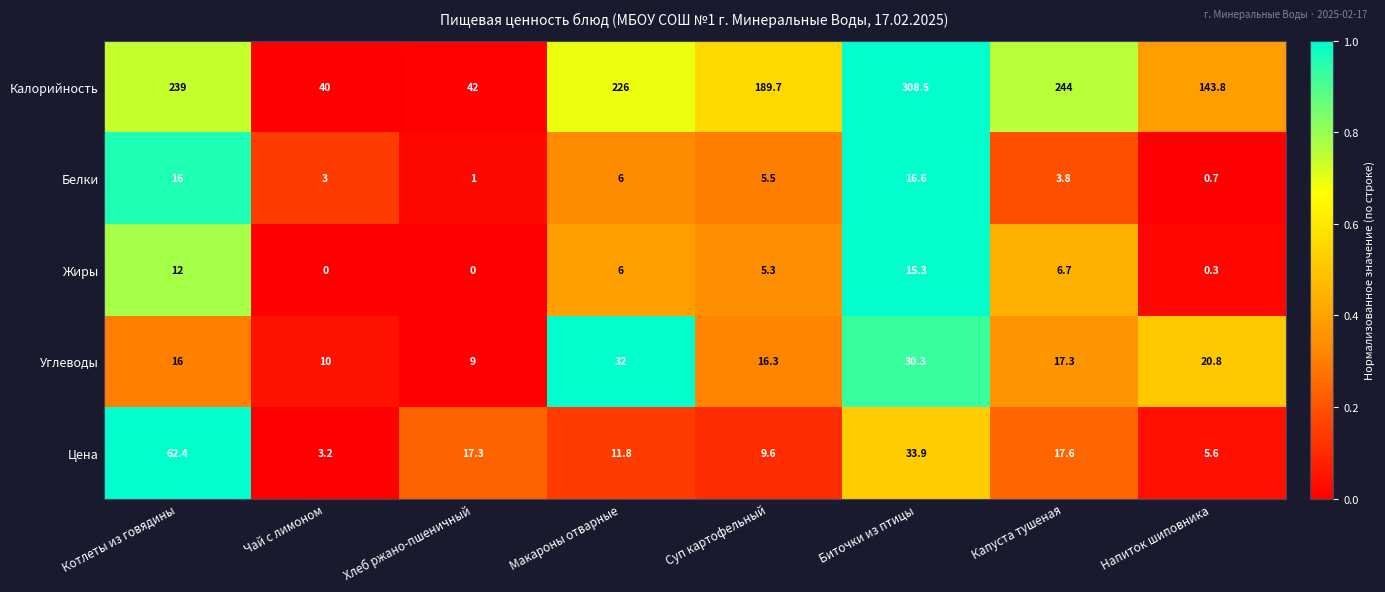

How many series are shown in this chart?

5